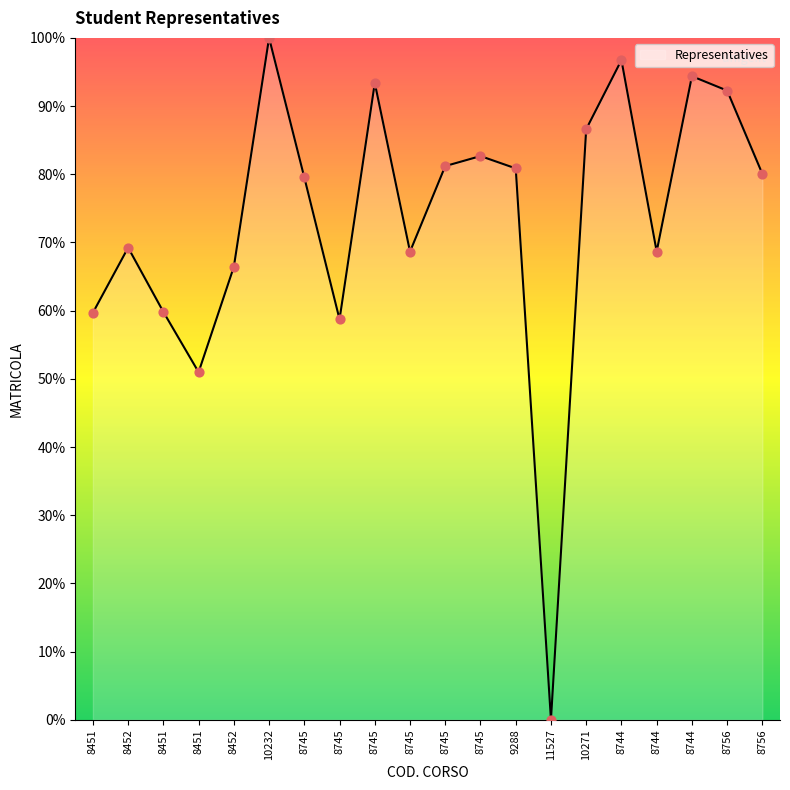

Which has a higher value, 8452 or 8452?

8452